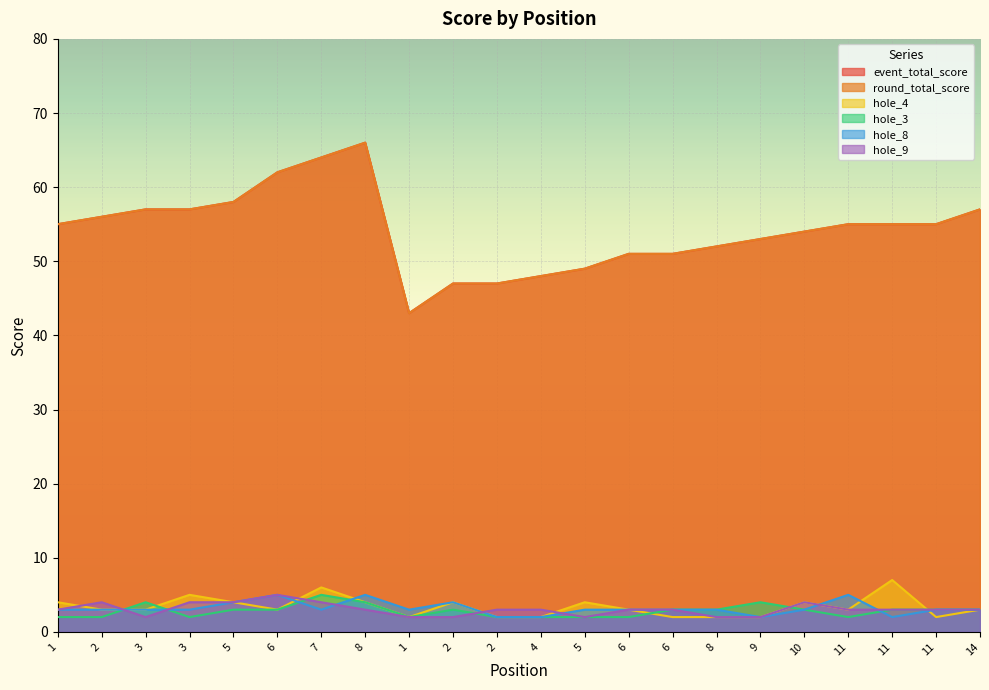

At which label does hole_8 first exceed 3?

5